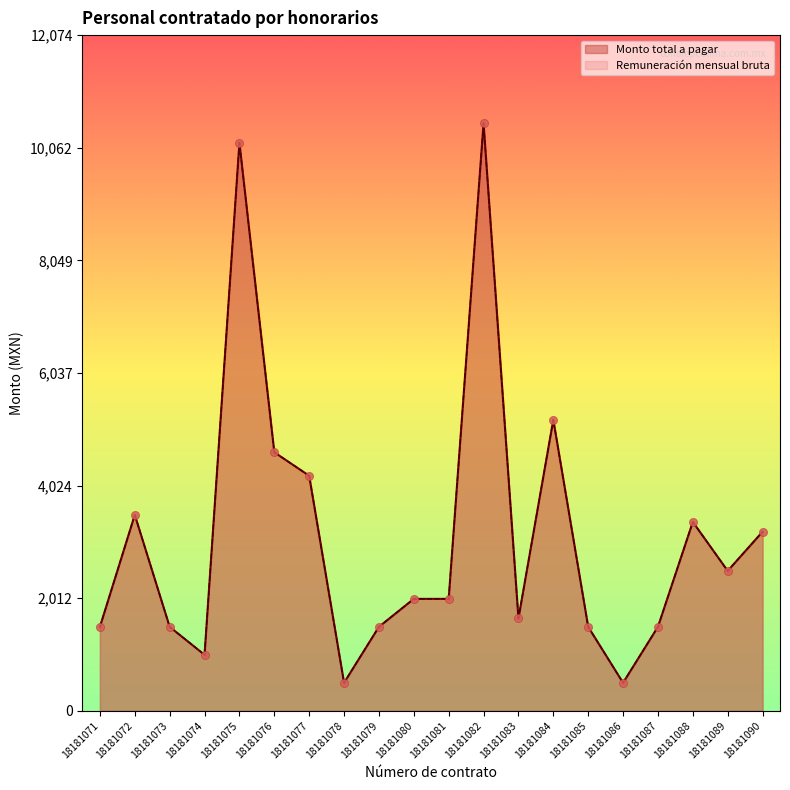

Which series contains the highest Y value?

Monto total a pagar